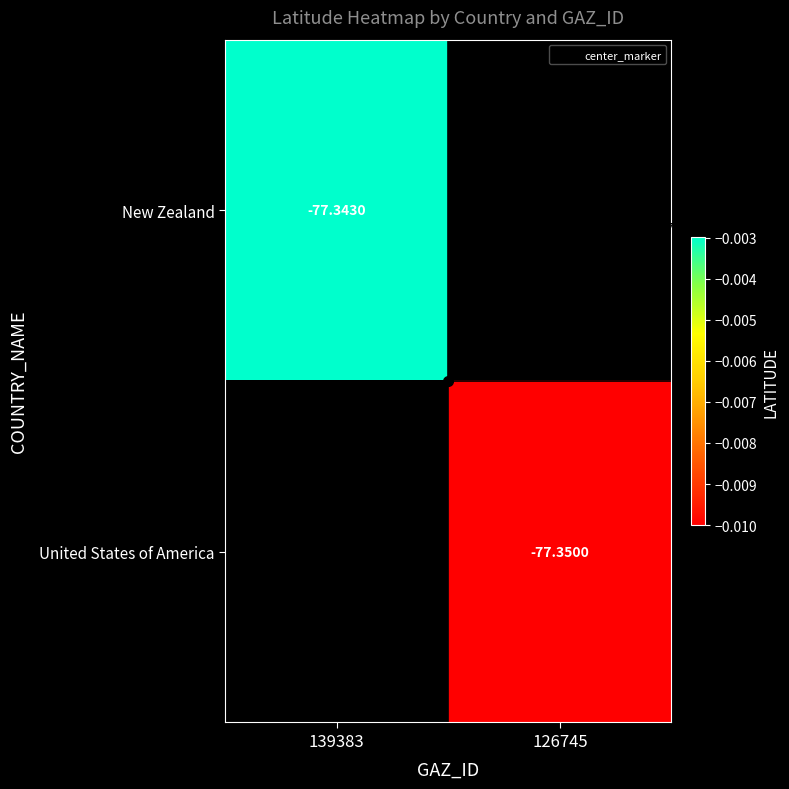

Is it true that United States of America equals -31.6 at 126745?

False